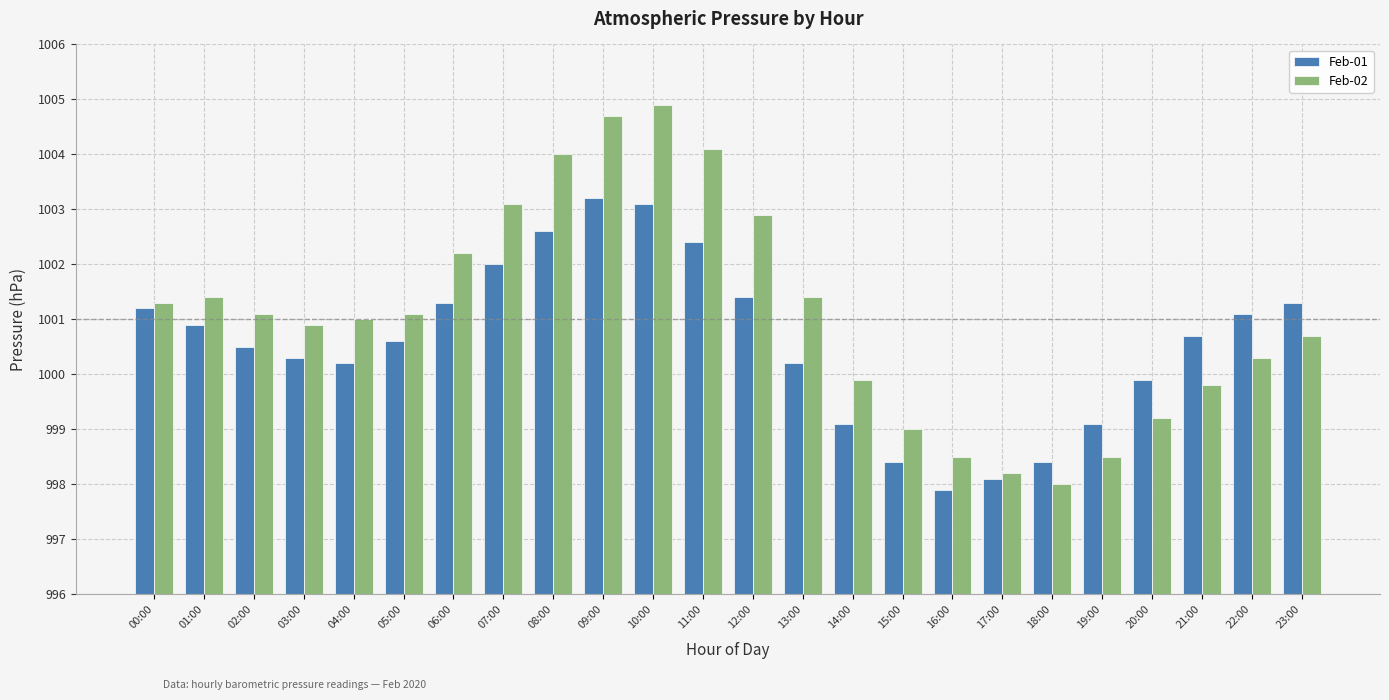

How many groups of bars are there?

24